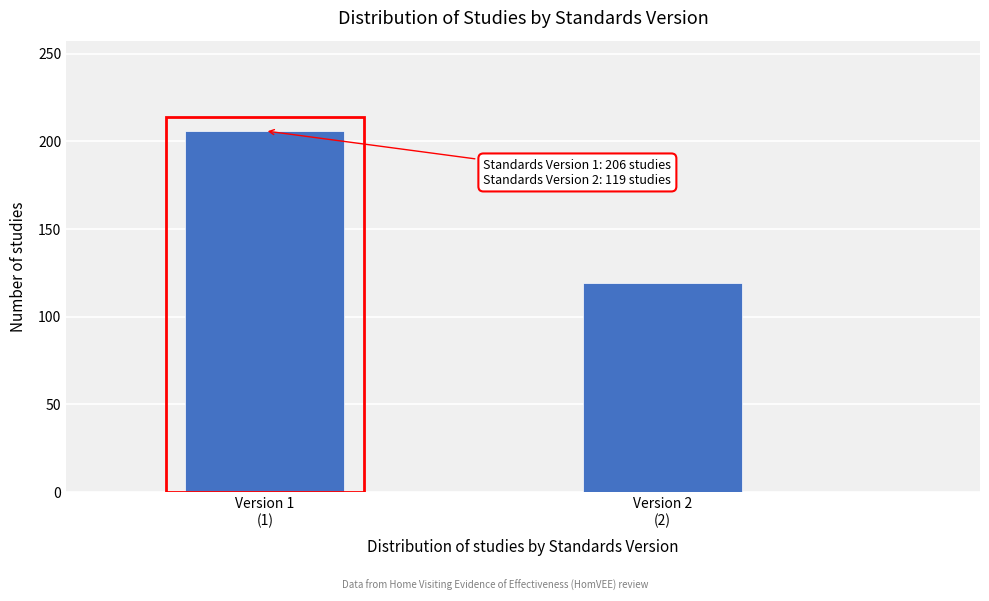

Reading left to right, list all the values displayed in this chart.

206	119